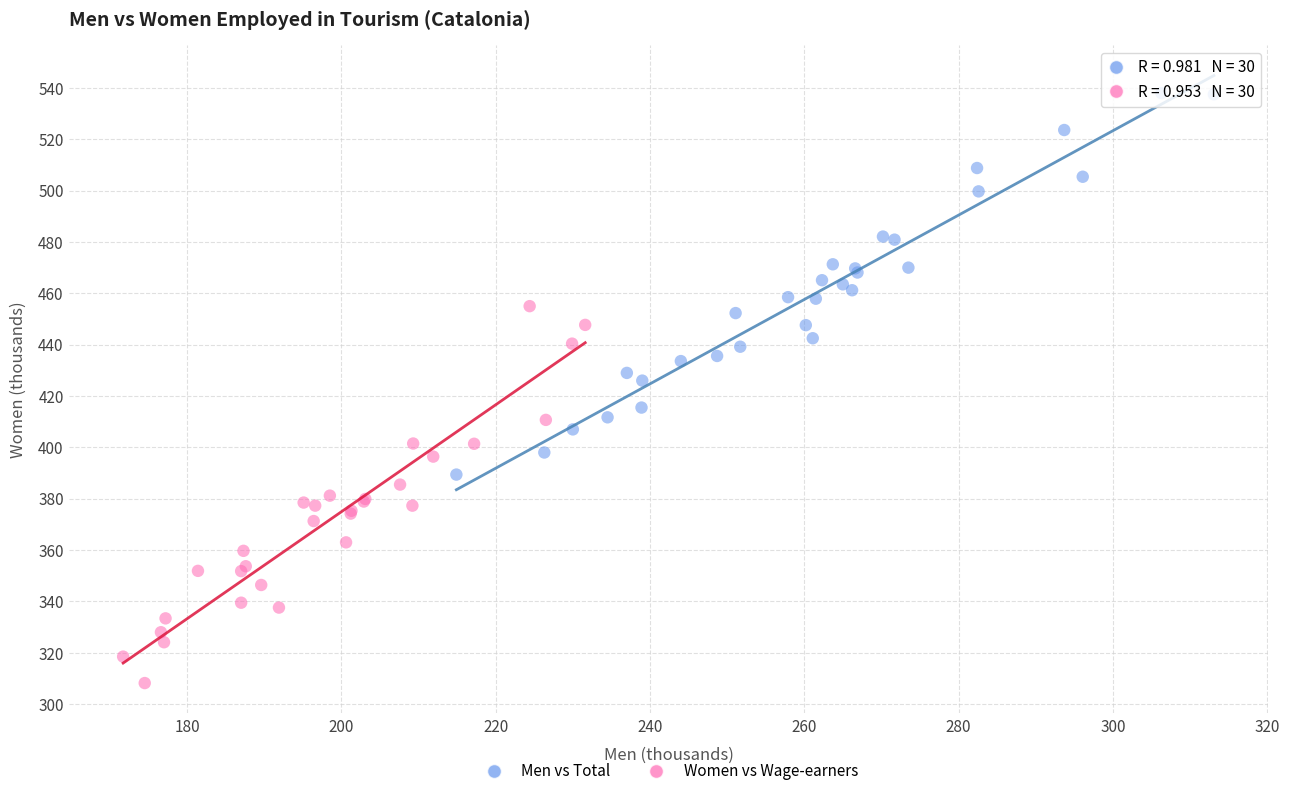

Which series reaches the minimum Y coordinate?

Women vs Wage-earners